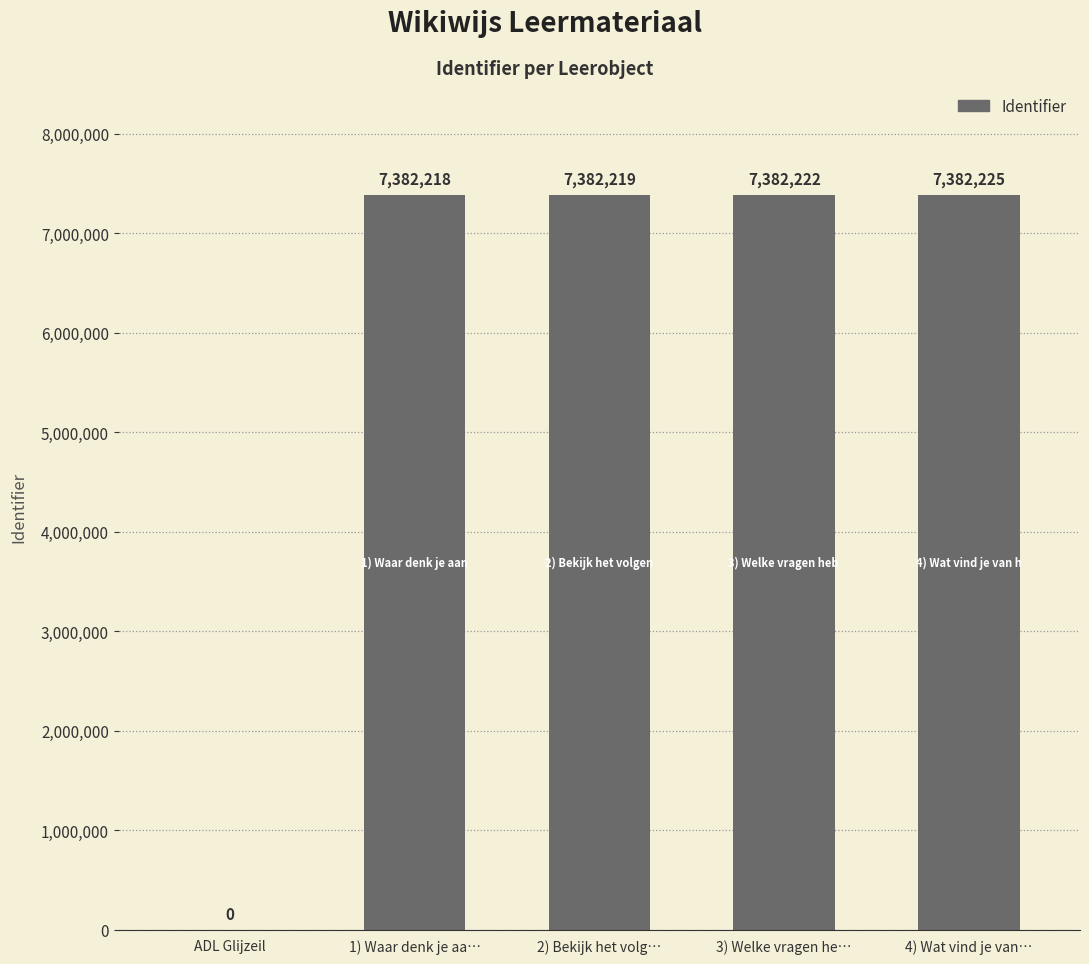

What is the change in value from 1) Waar denk je aa… to 2) Bekijk het volg…?

+1